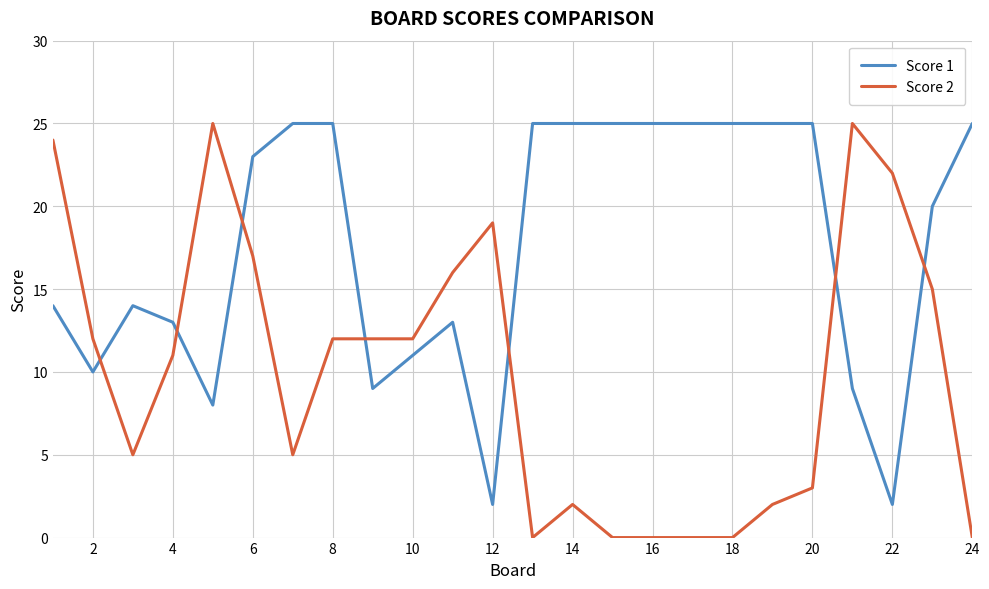

Which series ends up on top after the final intersection of Score 2 and Score 1?

Score 1